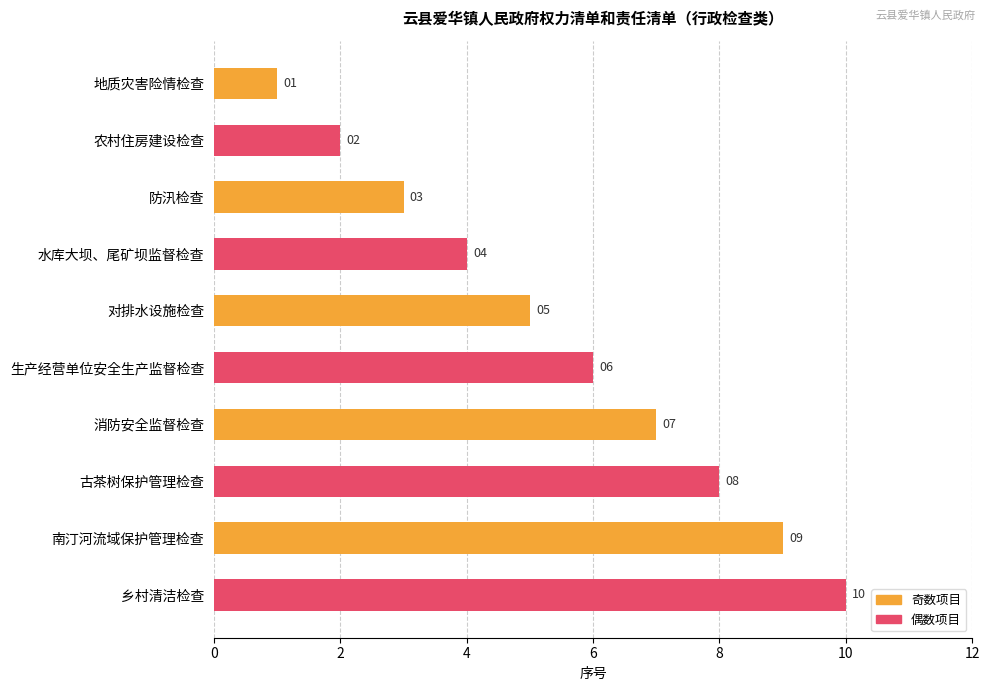

What is the label of the 10th bar from the bottom?

地质灾害险情检查